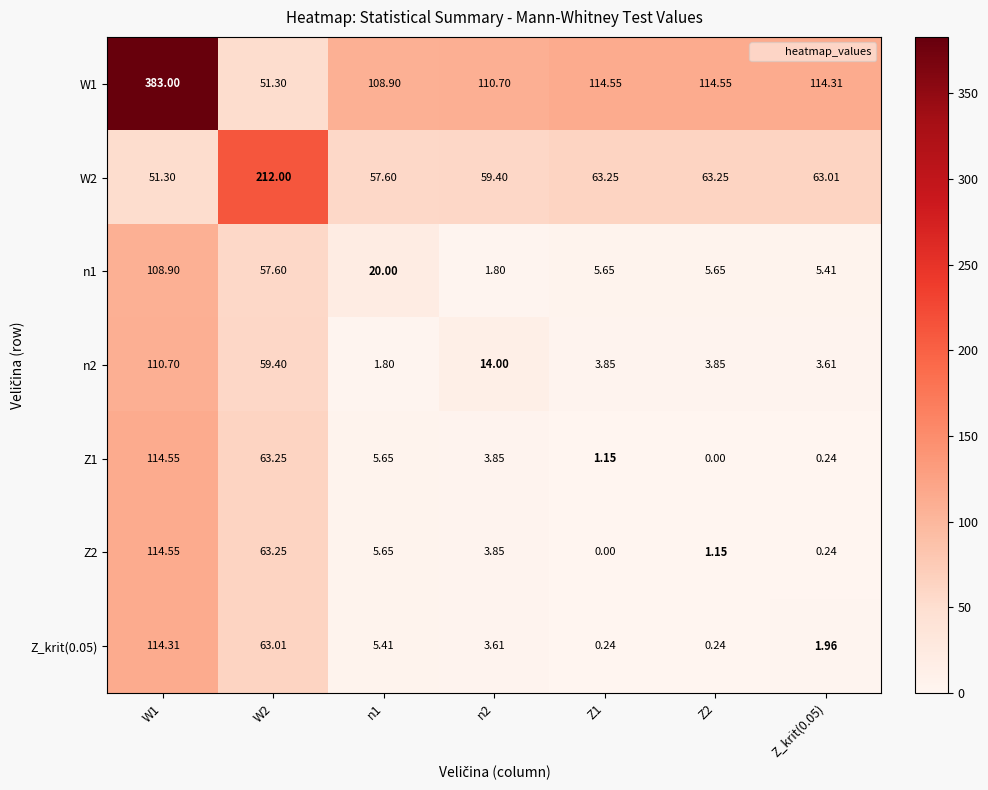

Is the value of W2 at n2 greater than the value of Z1 at Z_krit(0.05)?

Yes